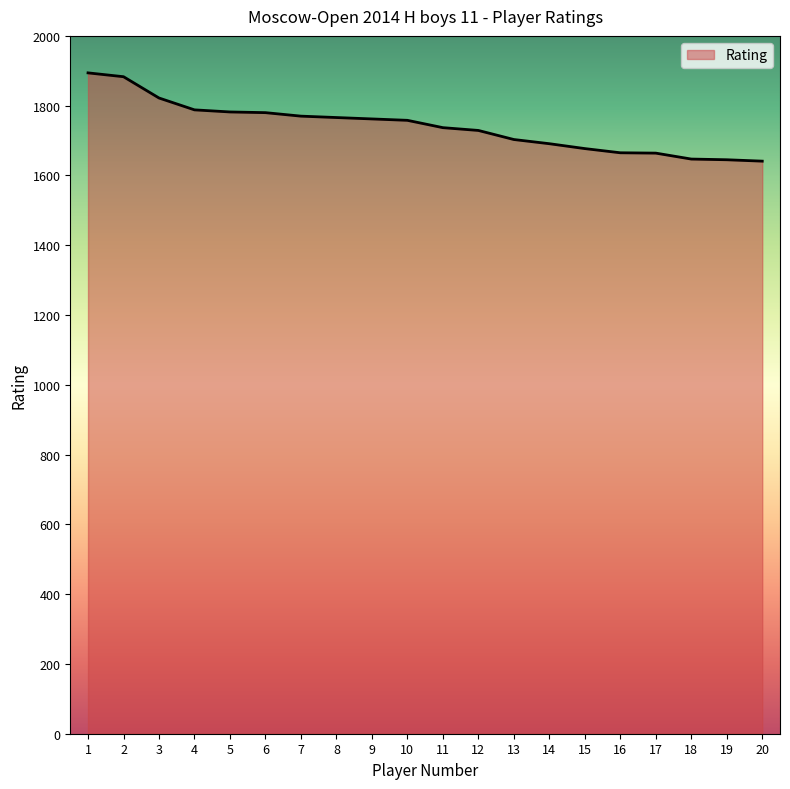

The chart shows a value of 1780 at 6. True or false?

True